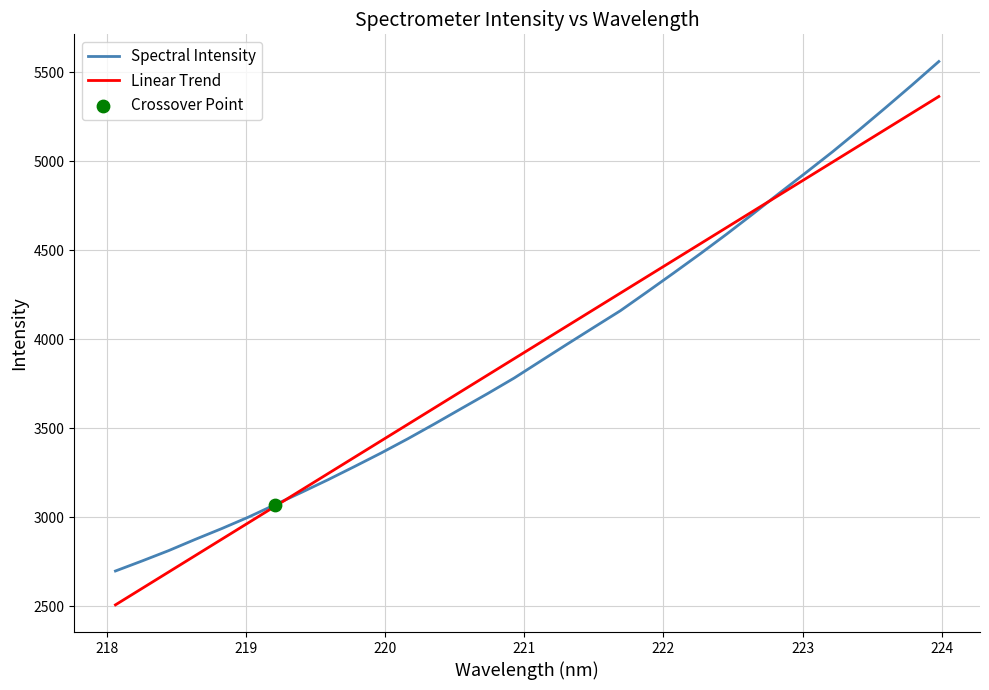

What is the lowest value of the Linear Trend series?

2508.1